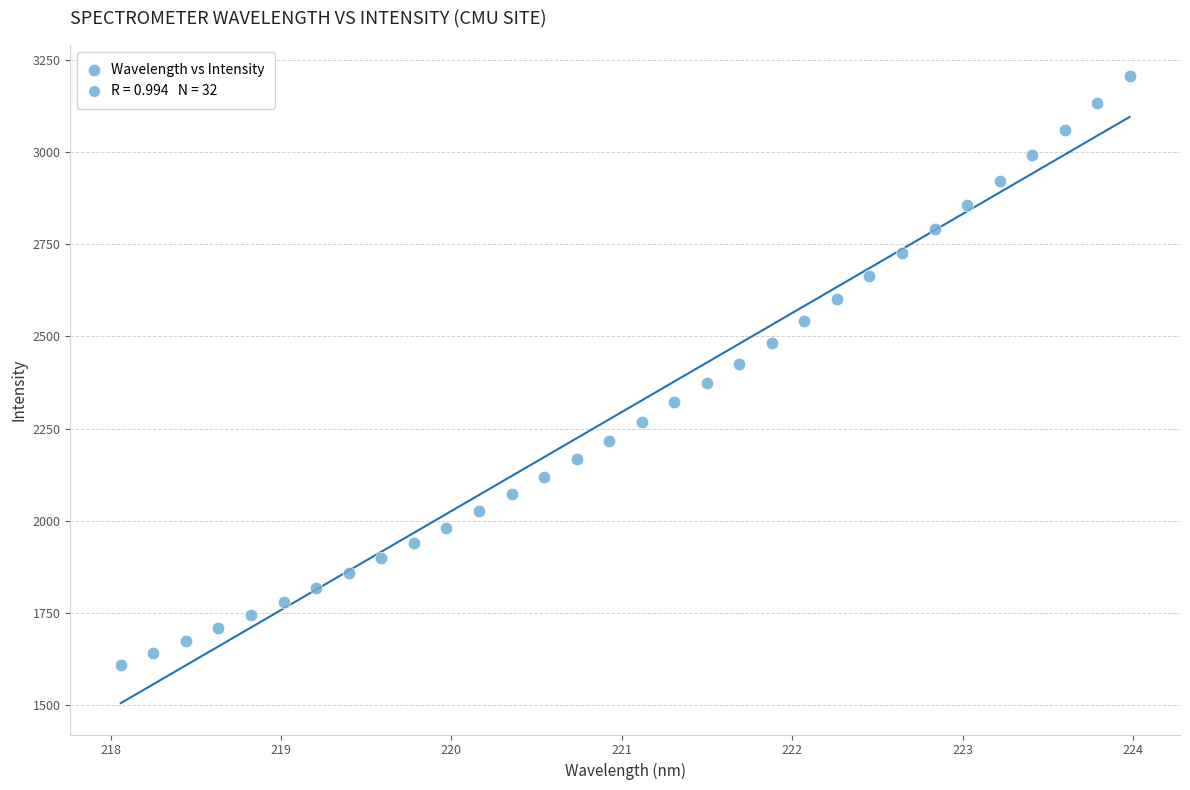

What is the range of Y values (max minus min)?

1595.7